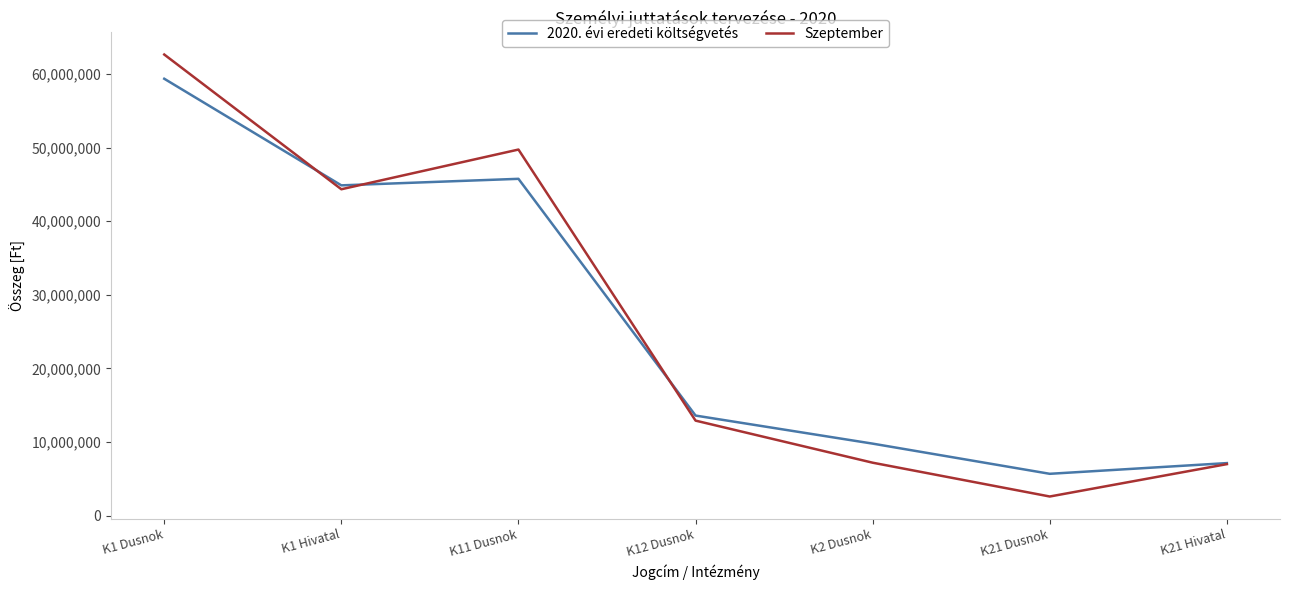

How many lines are shown in the chart?

2